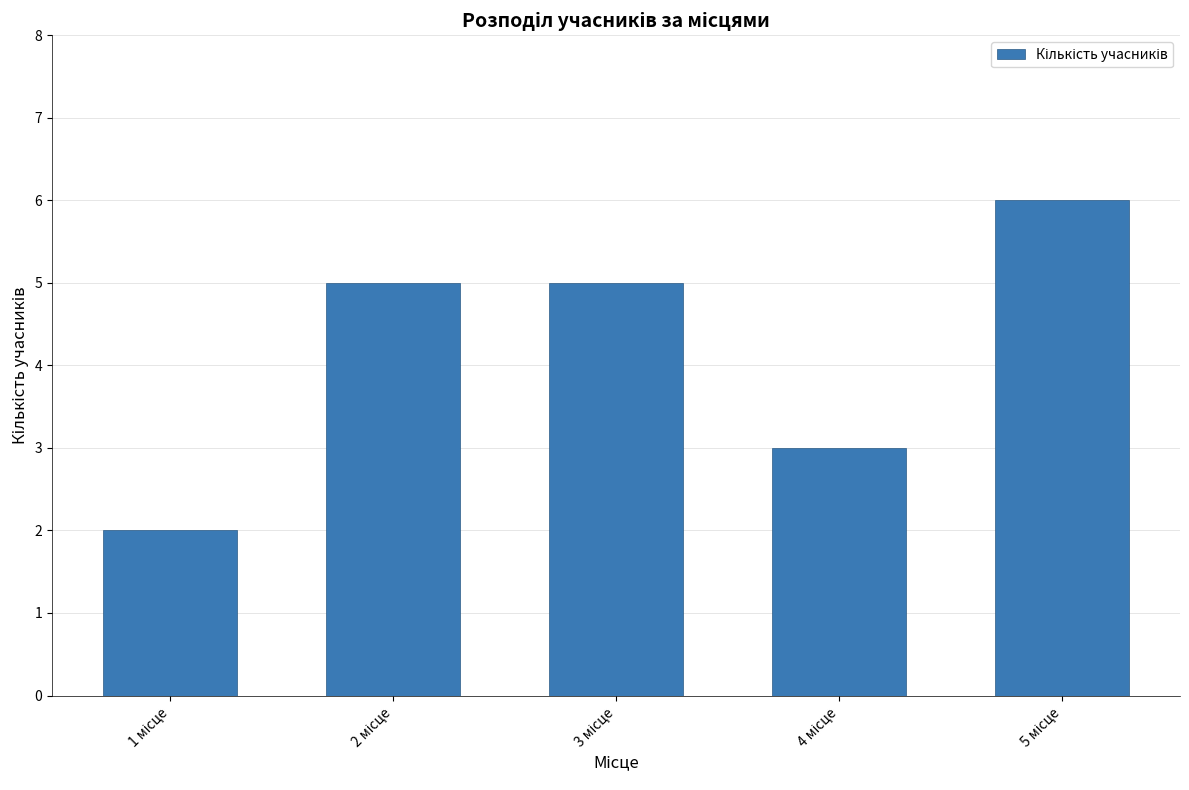

Reading left to right, list all the values displayed in this chart.

2	5	5	3	6